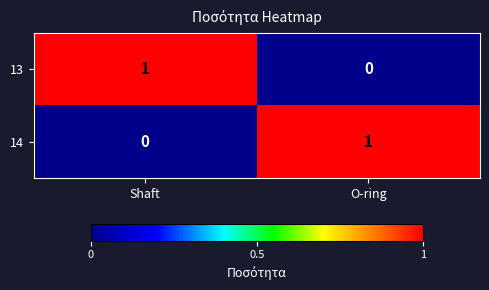

Reading left to right, extract all data points from this chart.

13: Shaft=1	O-ring=0
14: Shaft=0	O-ring=1